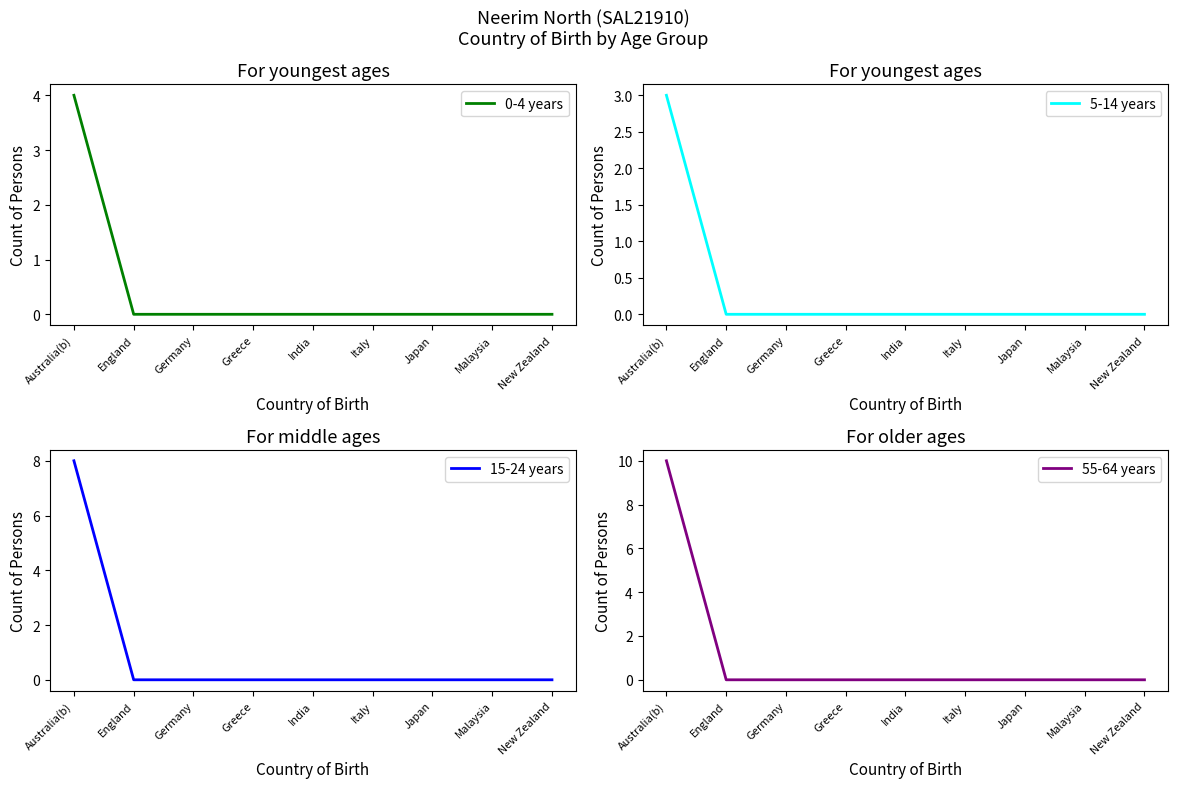

True or false: 5-14 years and 0-4 years intersect in this chart.

False